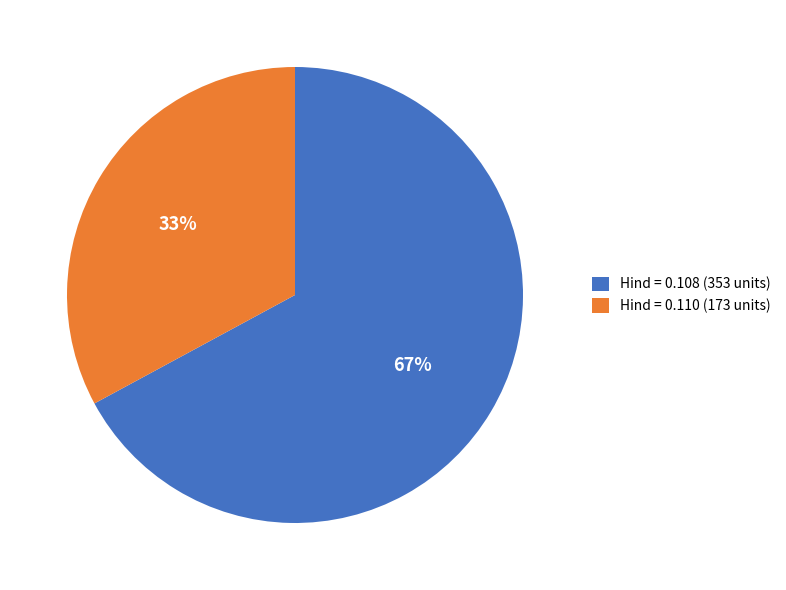

How many segments does this pie chart have?

2